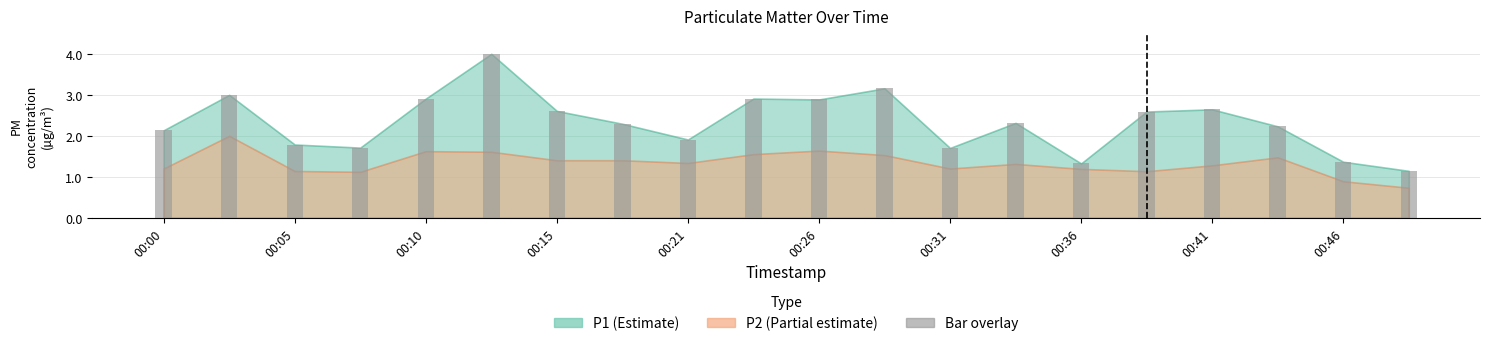

What is the maximum value shown in the chart?

4.0